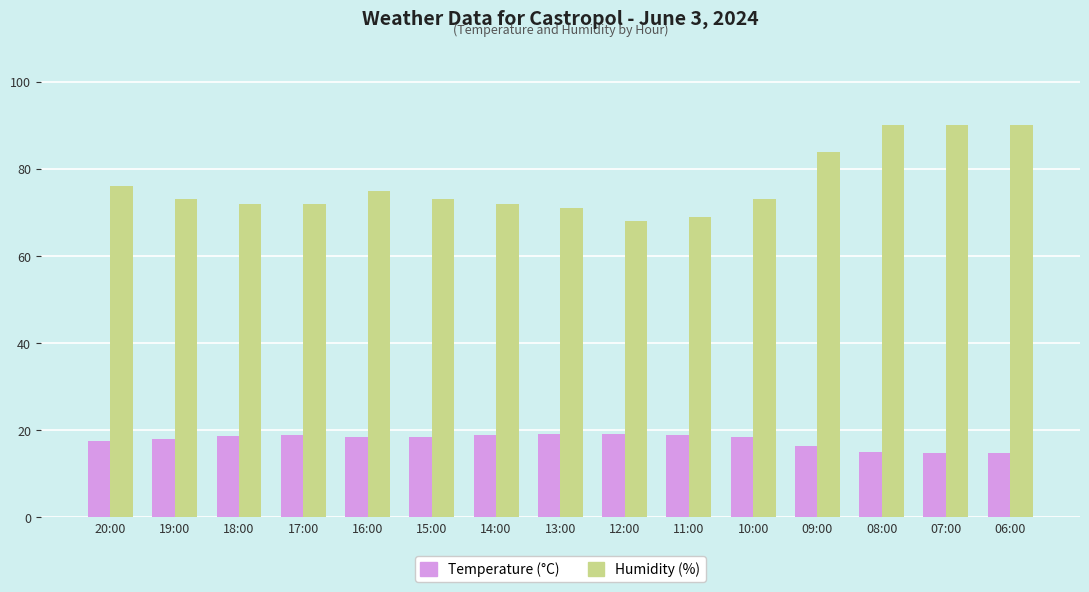

The Humidity (%) series shows 71.0 at 13:00. True or false?

True